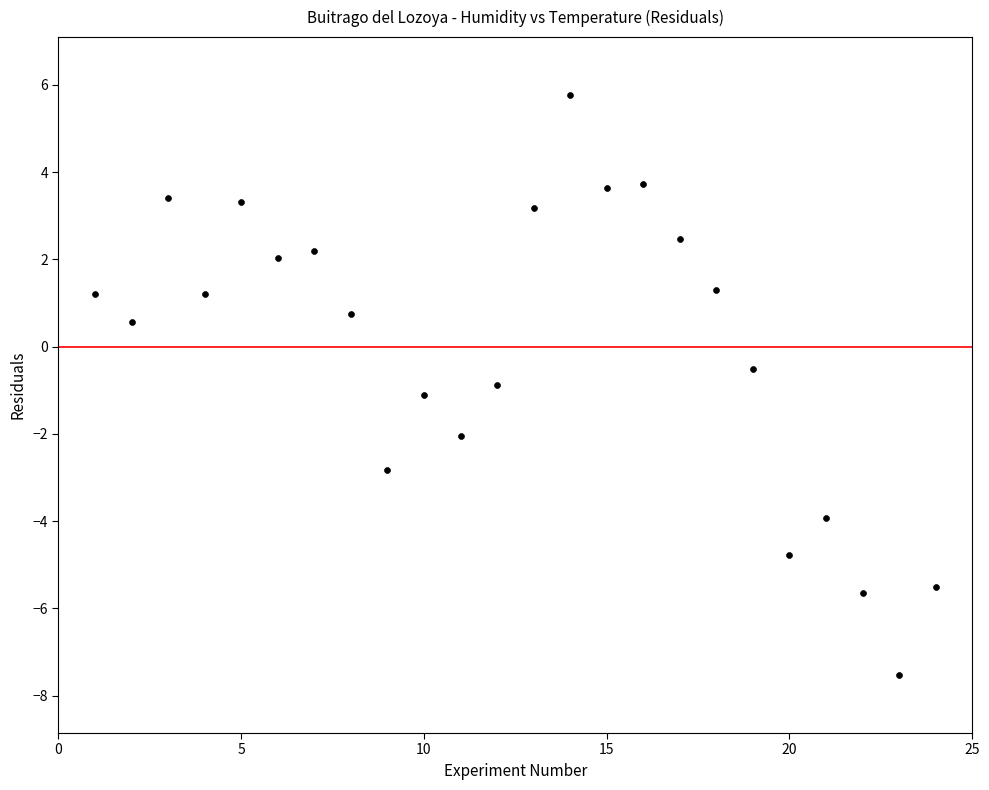

What is the range of X values (max minus min)?

23.0